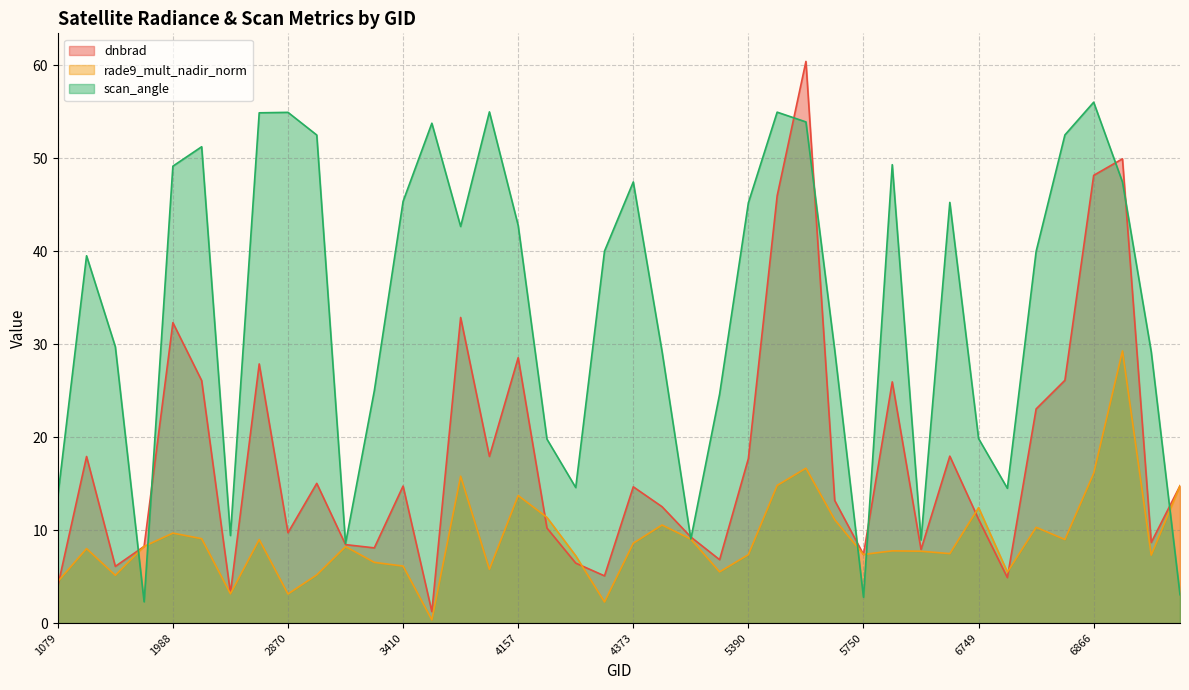

What is the maximum value shown in the chart?

60.4